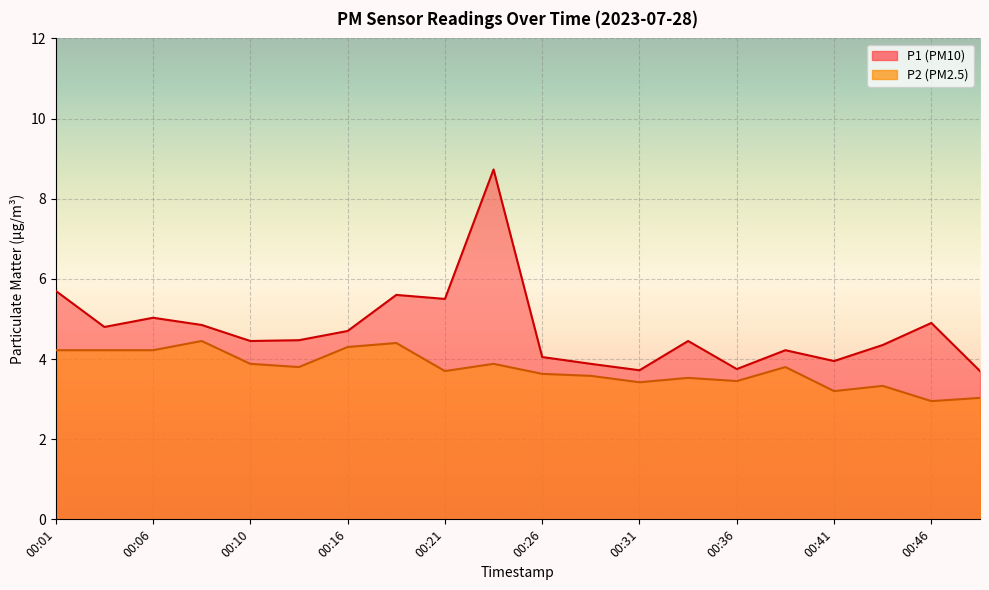

What is the value of the P2 point at the 2nd from the left?

4.2